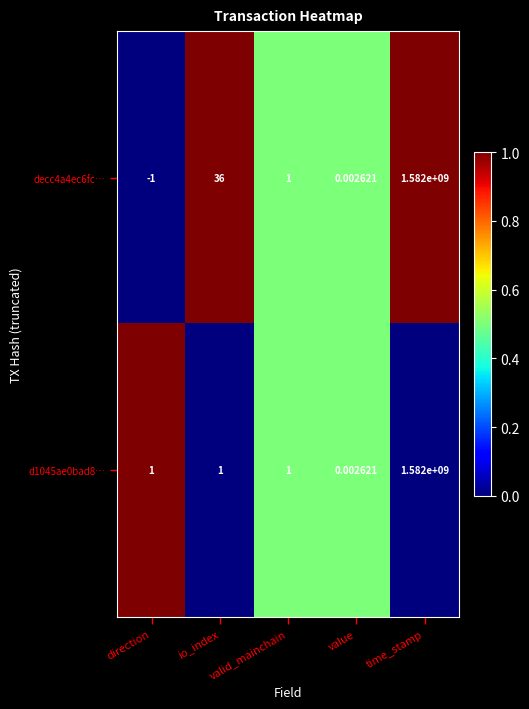

At which category is the sum across all series the highest?

time_stamp